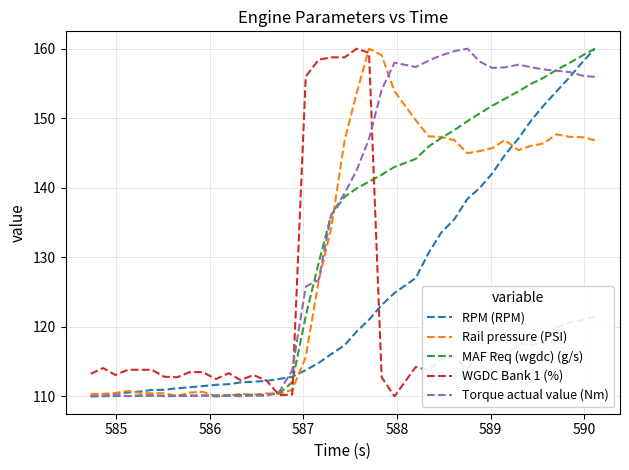

What is the greatest value displayed?

160.0